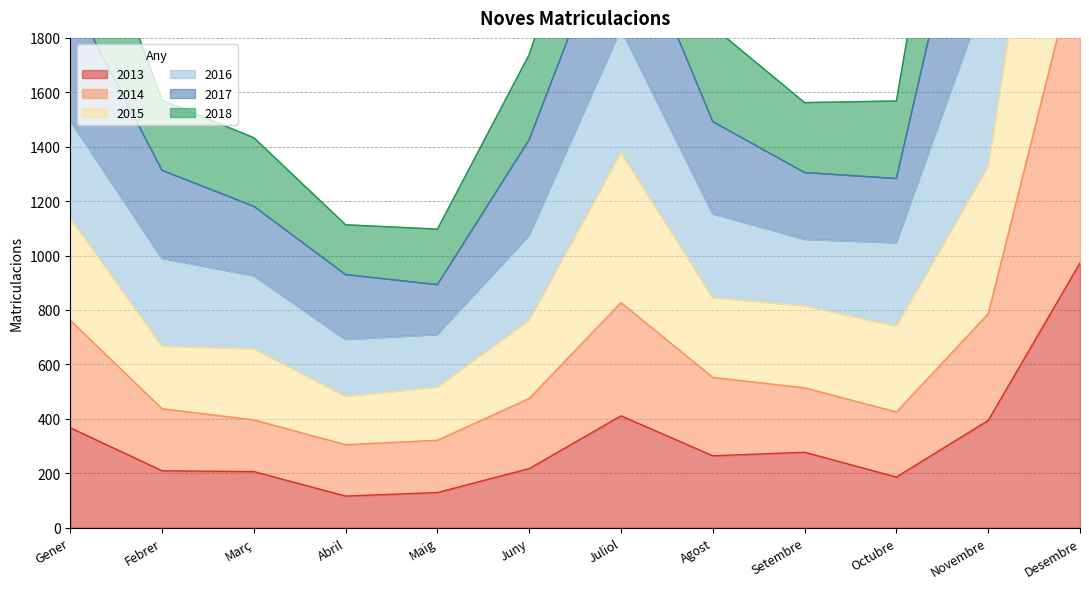

In 2013, how many points are higher than both neighbors (excluding endpoints)?

2